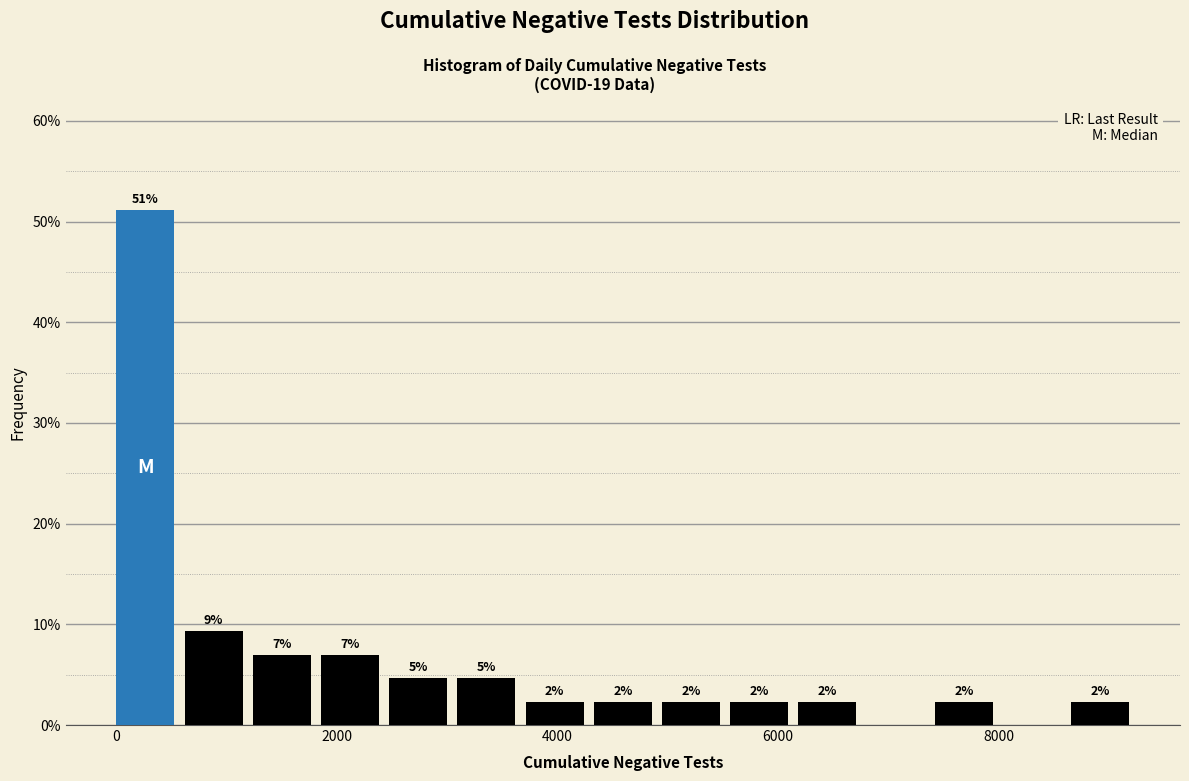

Around what value on the x-axis is the tallest bar? Give the approximate position of its centre, as read against the axis.

200